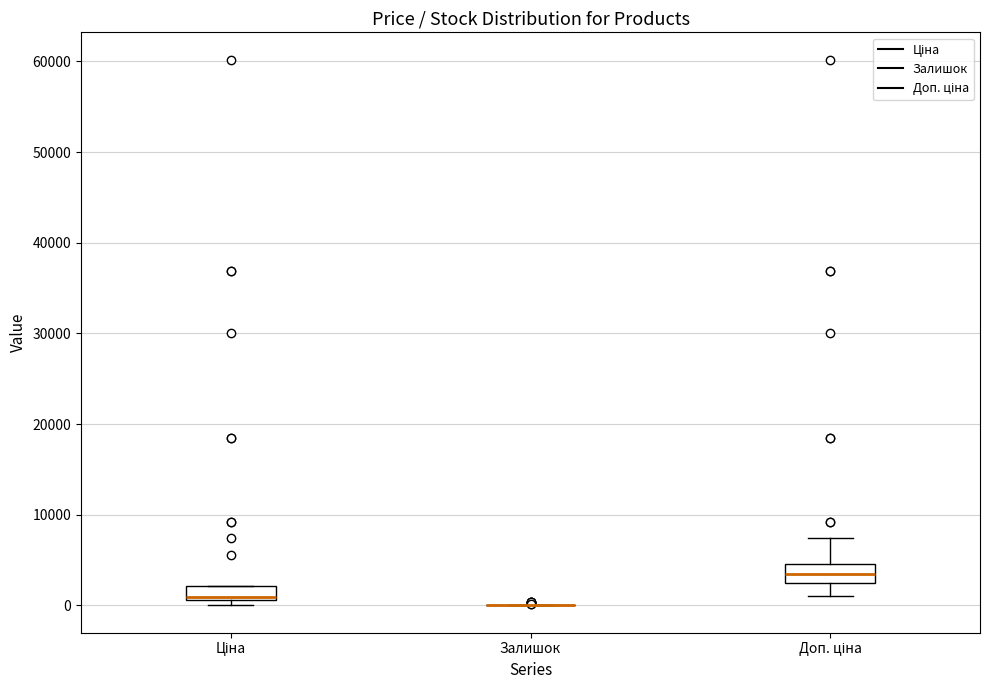

Reading left to right, transcribe this box plot: for each box, give where its median line is, the range the box spans, and where its two whiskers end, as read against the y-axis. The values are not printed on the chart, so give them approximately, as read against the axis.

Ціна: median 1000, box 1000 to 2000, whiskers 0 to 2000
Залишок: box collapsed to a line at 0, whiskers 0 to 0
Доп. ціна: median 4000, box 2000 to 5000, whiskers 1000 to 7000